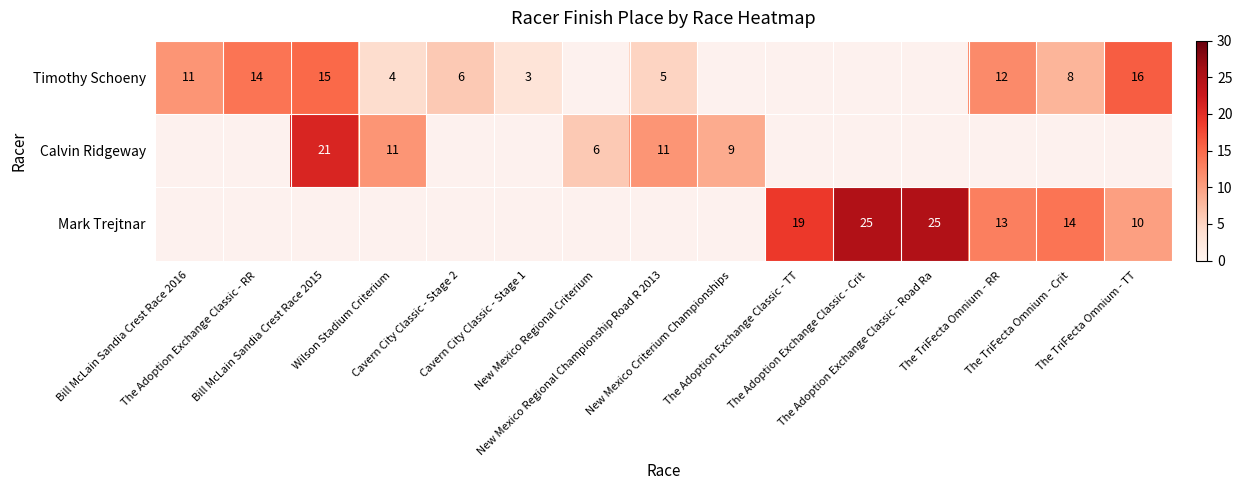

What is the maximum value for Timothy Schoeny?

16.0